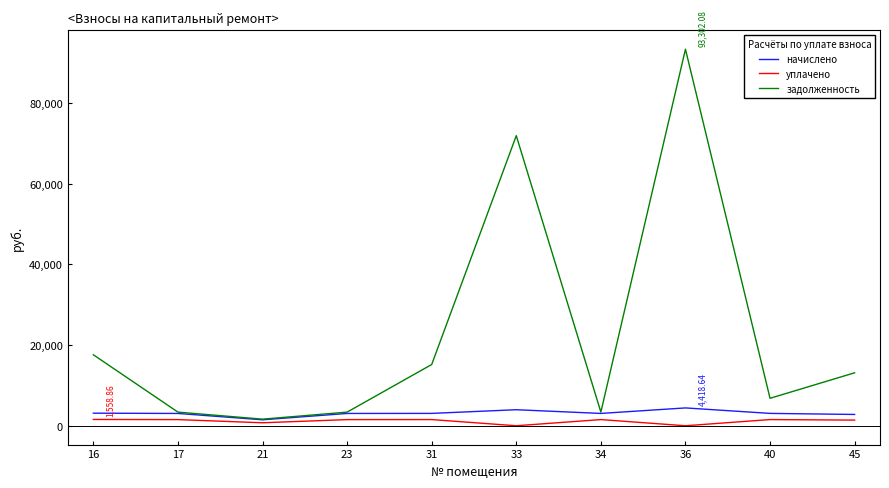

Which series changed the most between 17 and 31?

задолженность